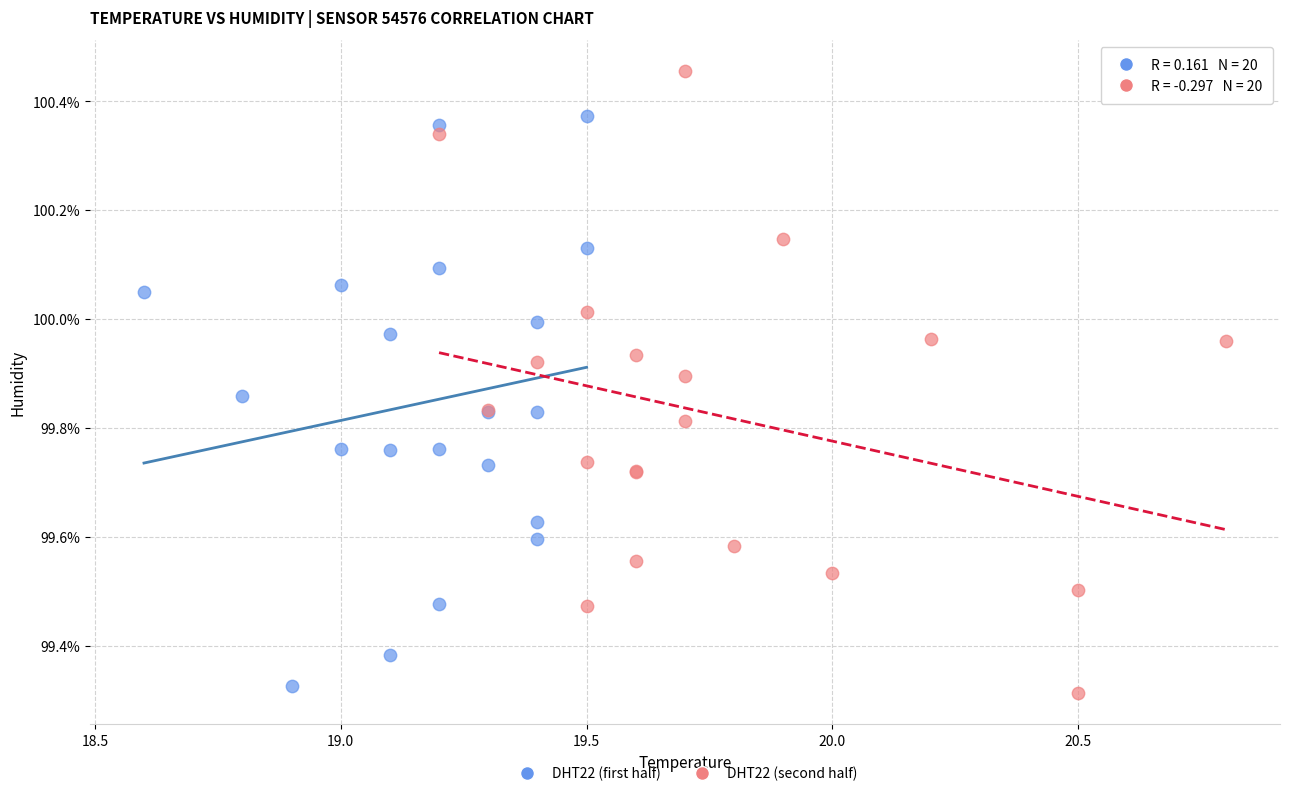

Which series contains the highest Y value?

DHT22 (second half)